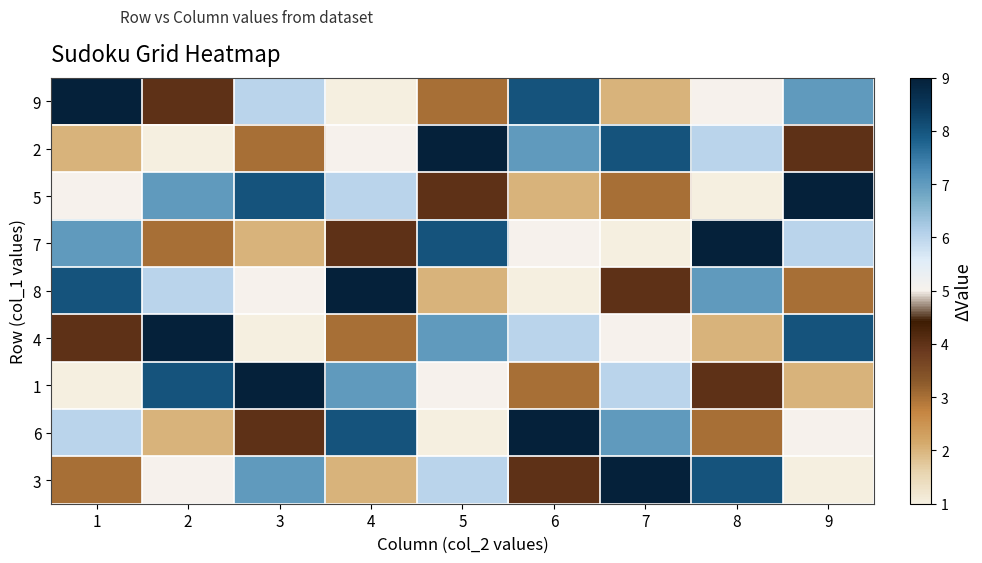

Rank the series at 9 from lowest to highest value.

3, 1, 8, 2, 6, 7, 9, 4, 5